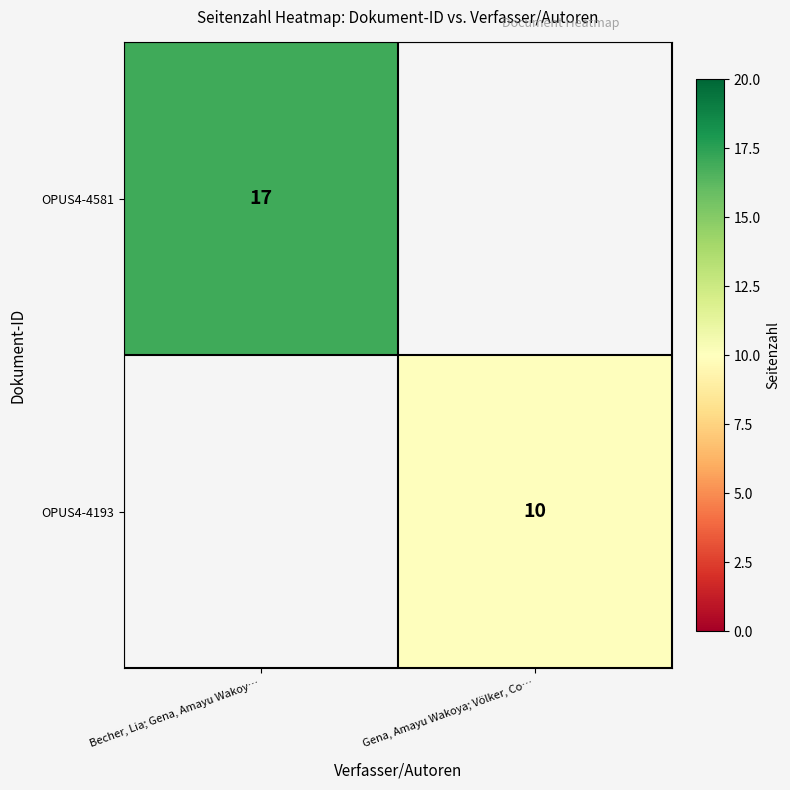

Is it true that OPUS4-4193 equals 3 at Gena, Amayu Wakoya; Völker, Co…?

False